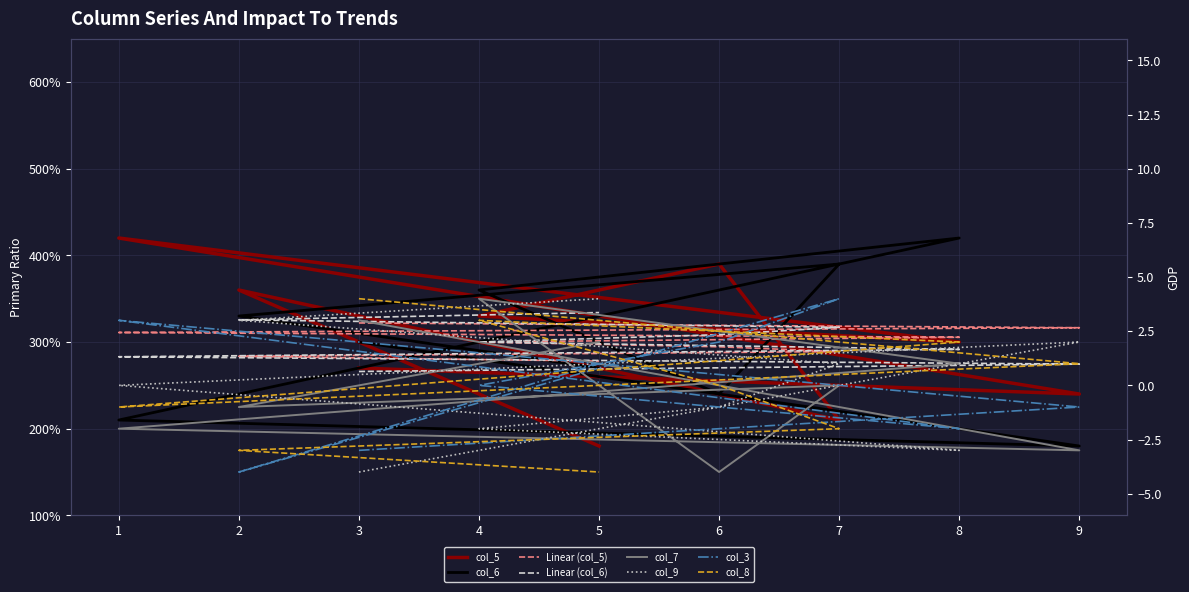

Is it true that col_5 equals 607 at 2?

False